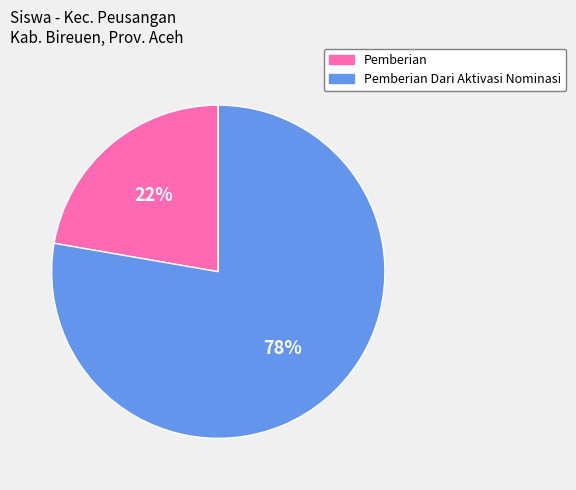

Count the number of slices in the pie.

2